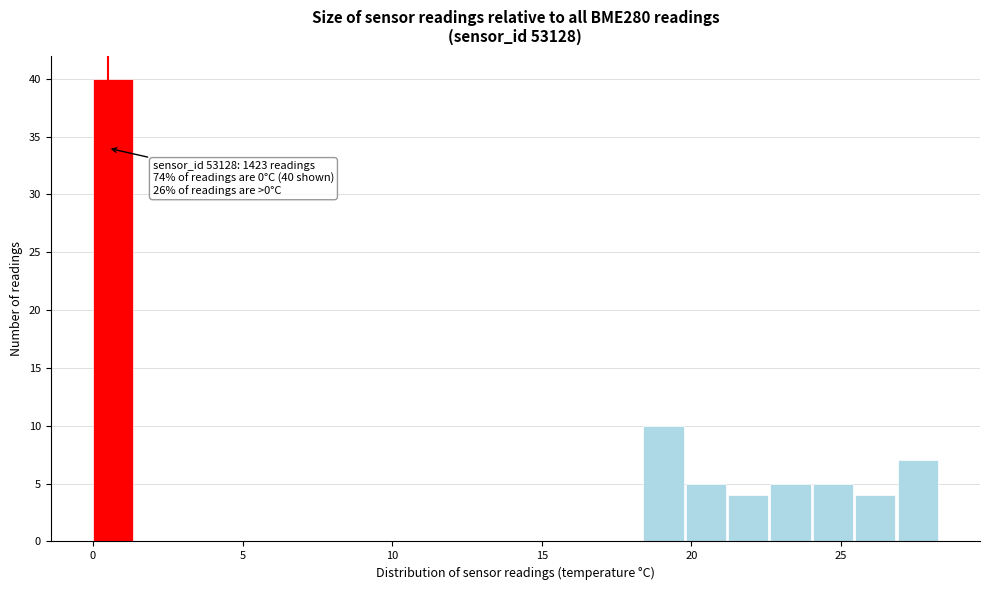

Read against the x-axis, roughly where is the centre of the tallest bar?

0.5